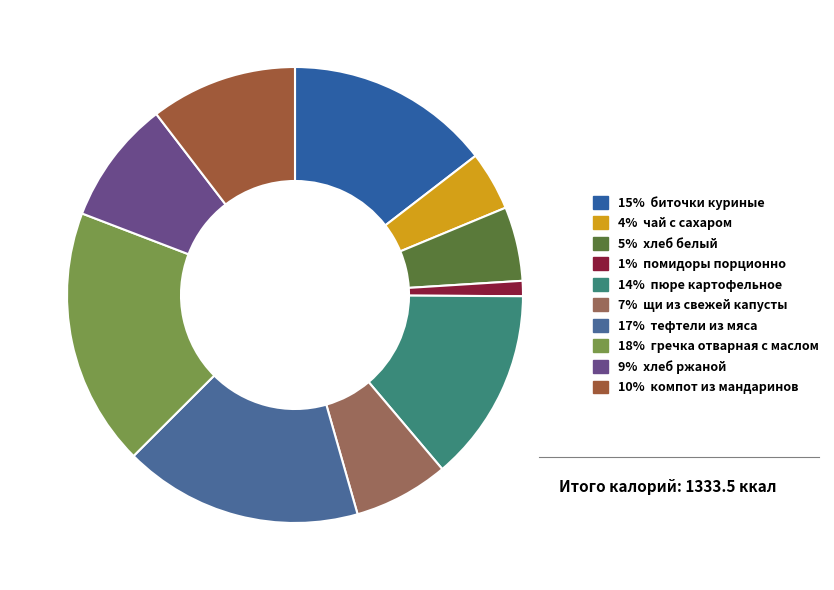

Is there any slice that represents more than half of the pie?

No